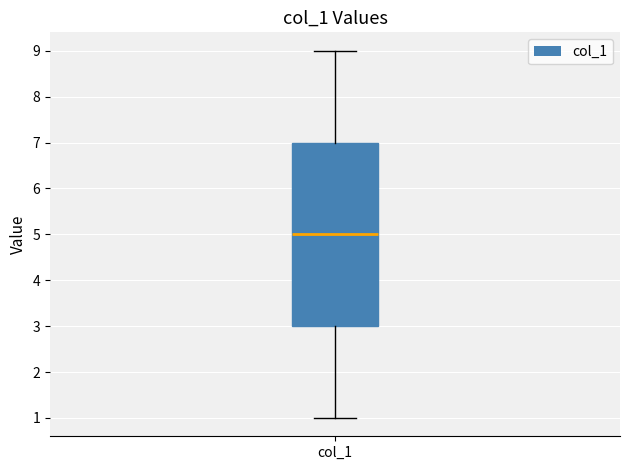

Where is the lower edge of the box for col_1 on the y-axis? The values are not printed on the chart, so give them approximately, as read against the axis.

3